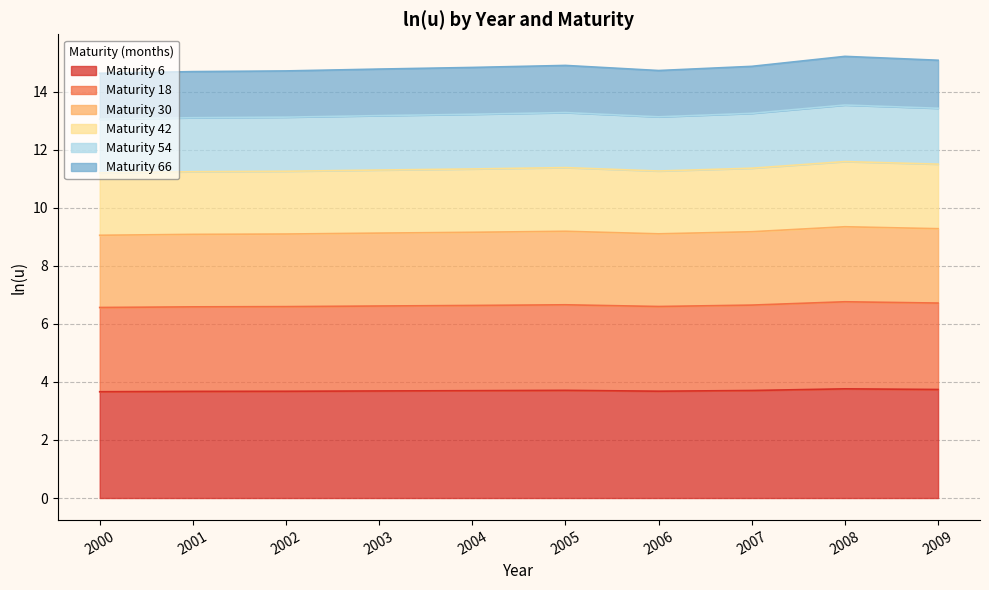

What is the spread (max minus min) of values at 2002?

11.0